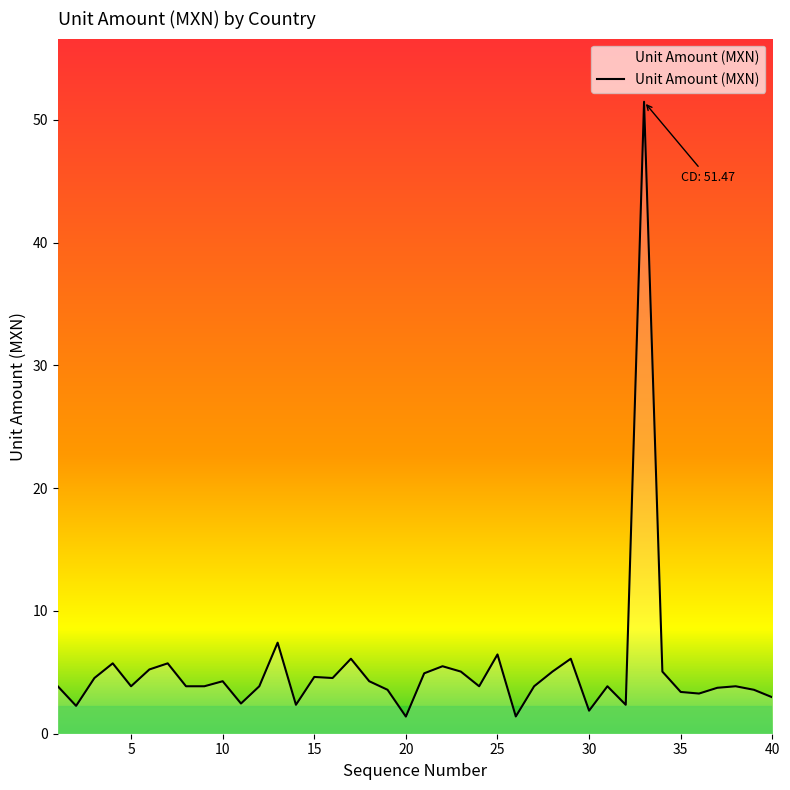

What is the difference between the maximum and minimum values?

50.1